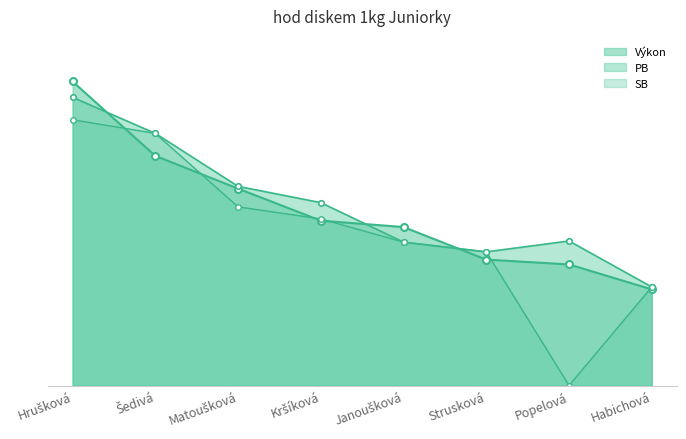

Which series changed the most between Hrušková and Janoušková?

Výkon